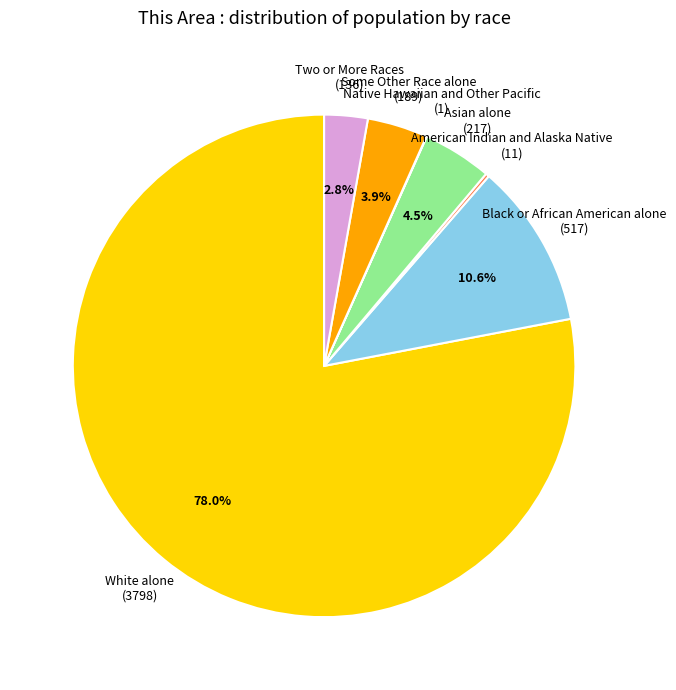

Which category has the biggest portion of the pie?

White alone